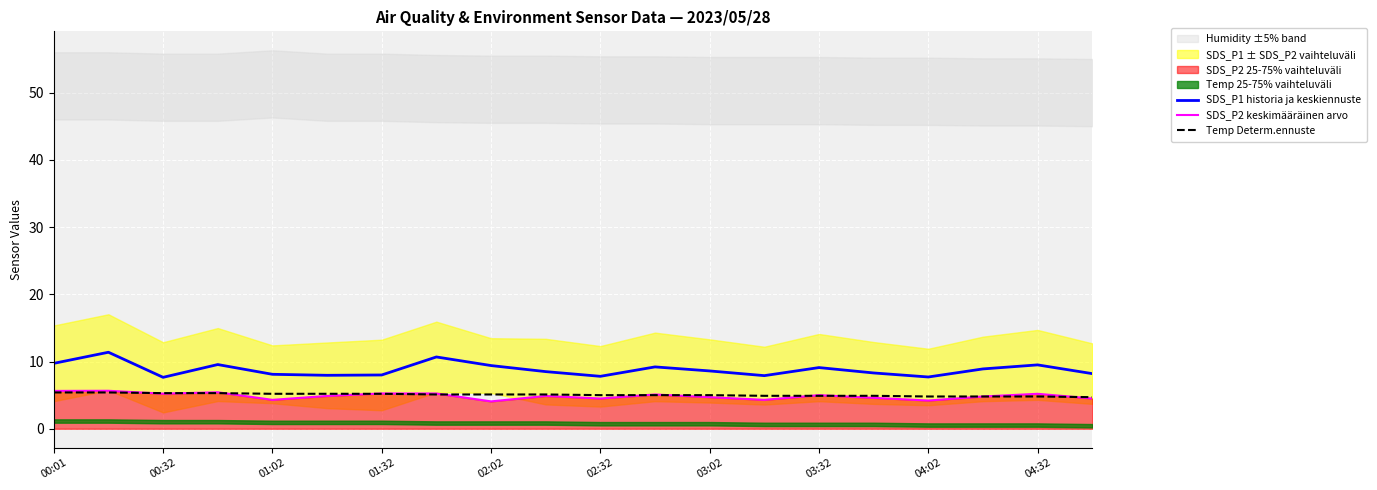

True or false: Temp Determ.ennuste and SDS_P1 historia ja keskiennuste intersect in this chart.

False